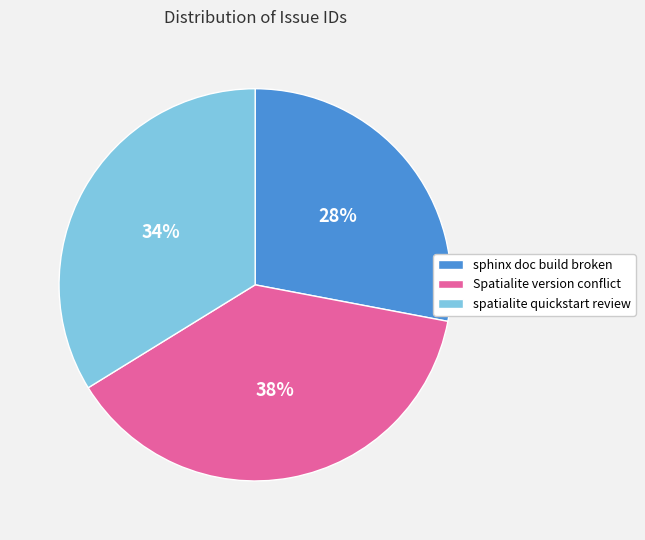

To the nearest percent, what is the combined percentage of sphinx doc build broken and spatialite quickstart review?

62%